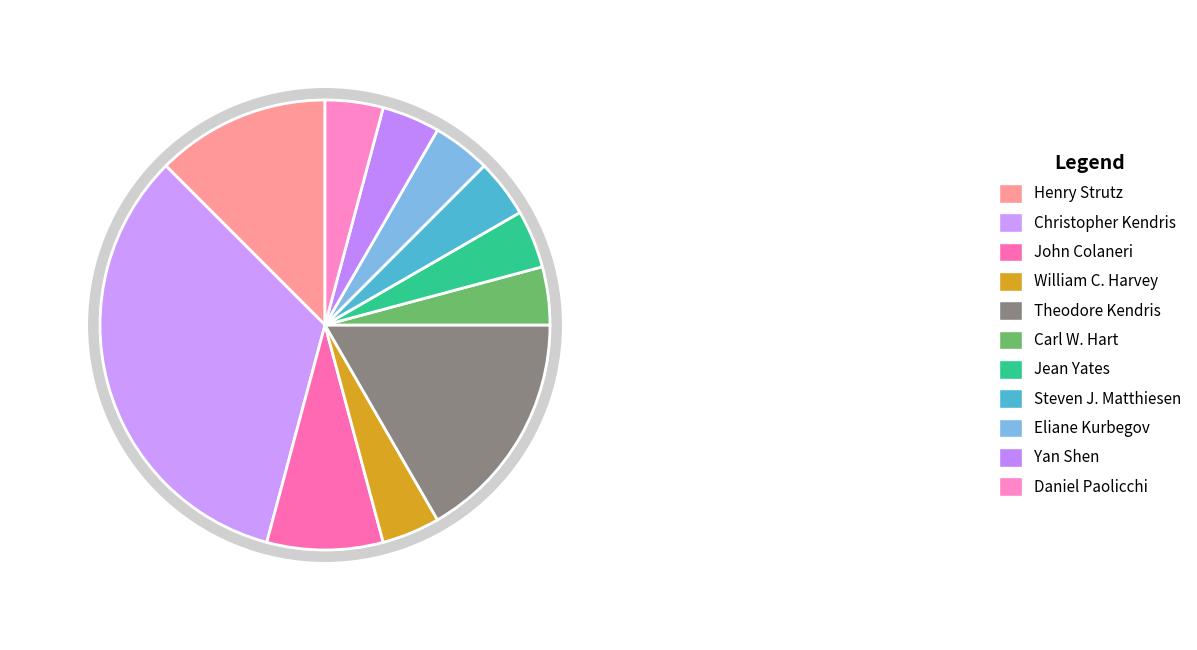

What is the change in value from William C. Harvey to Theodore Kendris?

+3